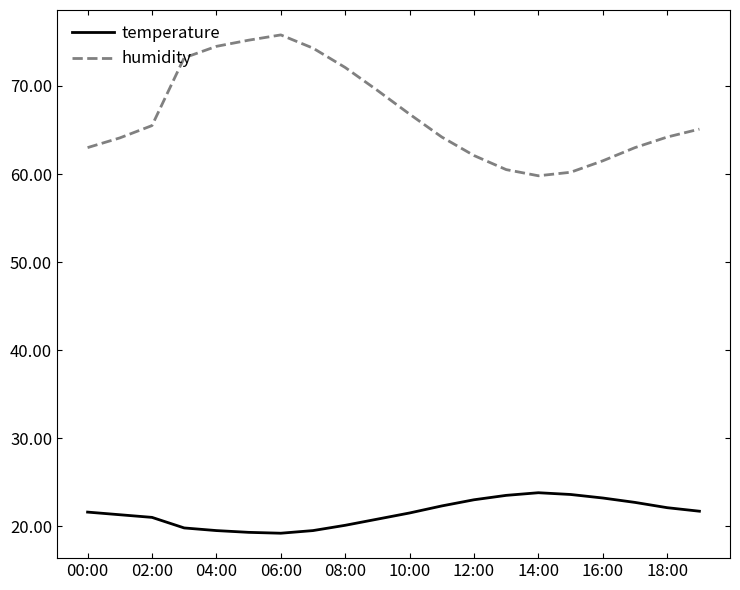

True or false: temperature and humidity cross at least once.

False